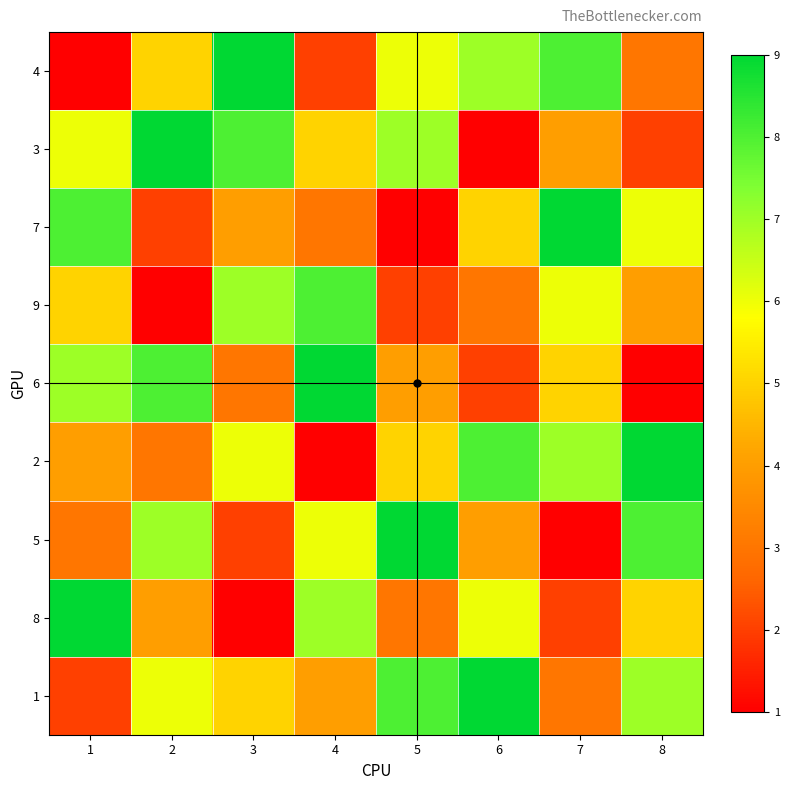

Between 8 and 7, which is larger?

7